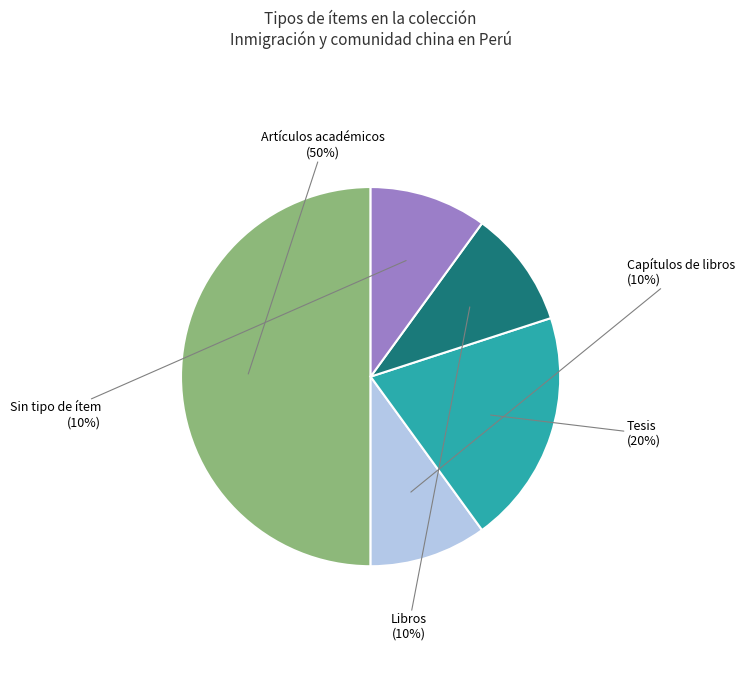

To the nearest percent, what is the difference between the largest and smallest slice percentages?

40%